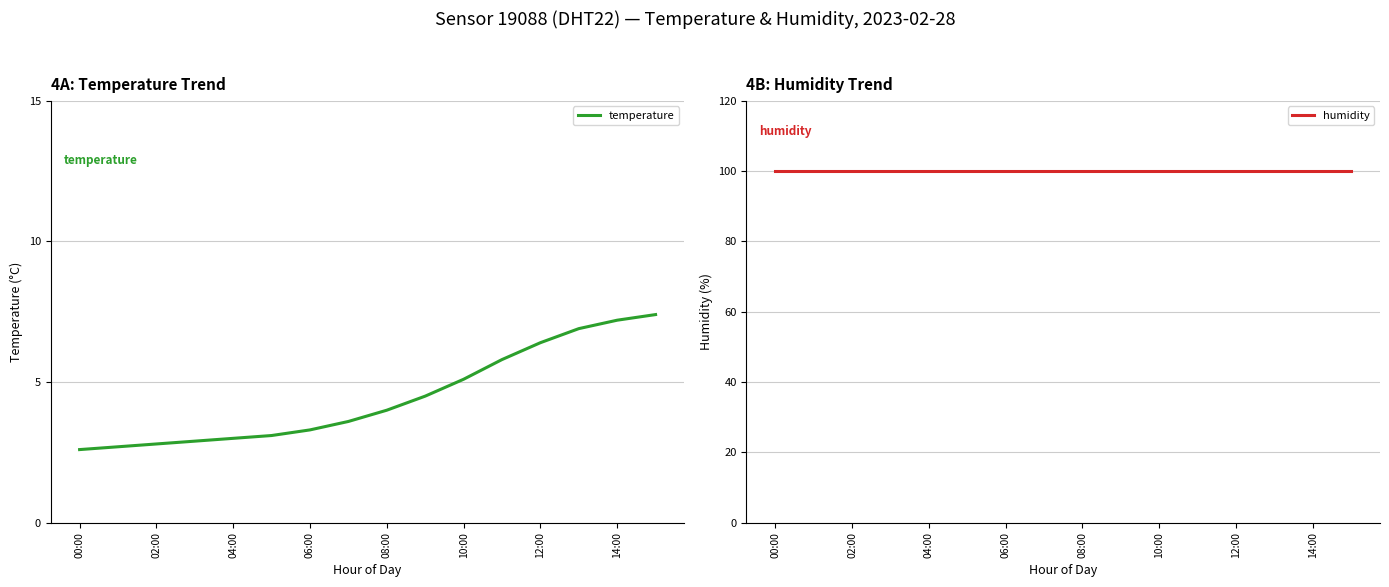

What is the minimum value shown in the chart?

2.6